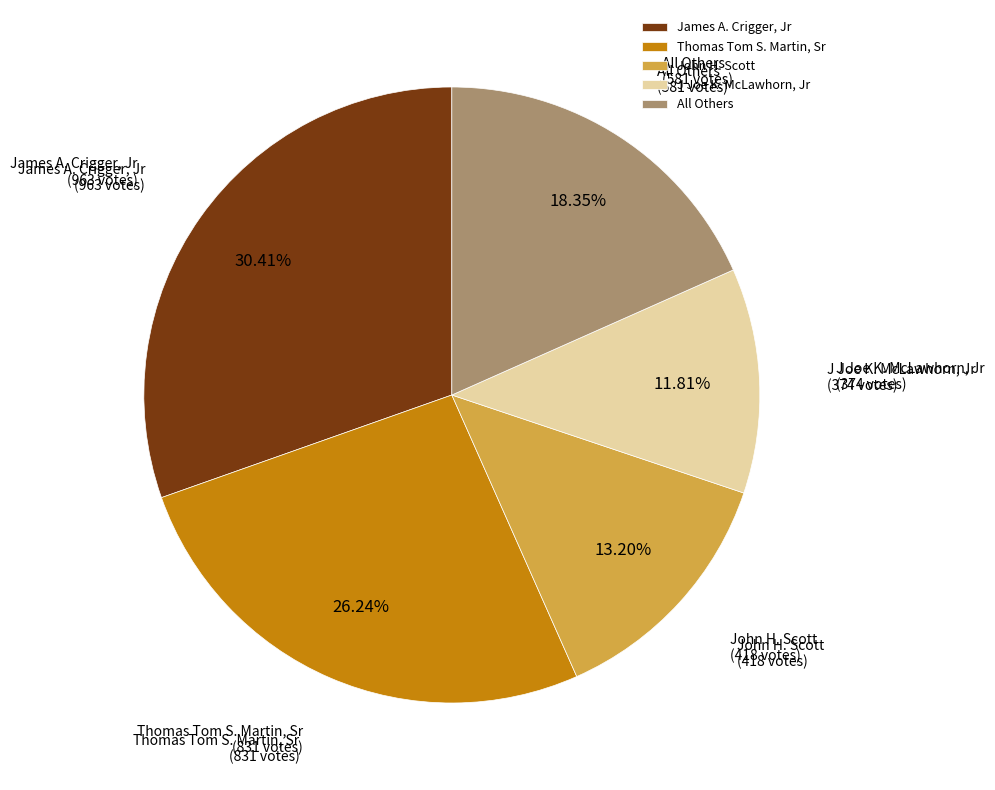

Does John H. Scott account for over 50% of the chart?

No